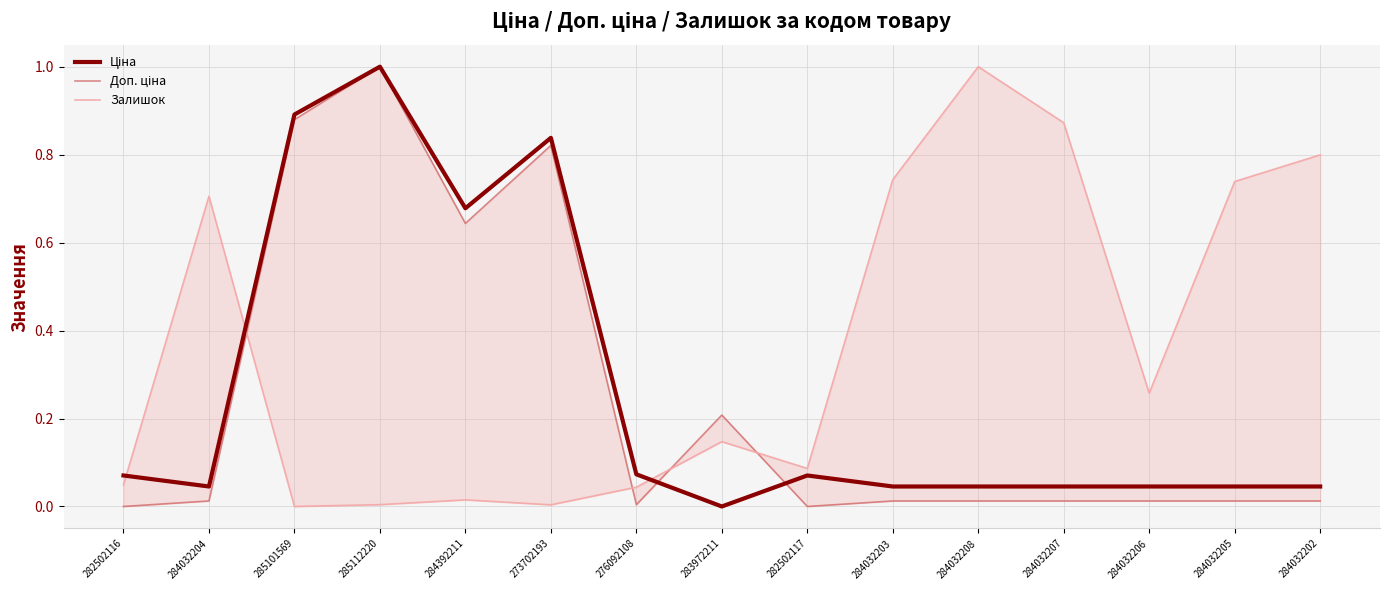

At 284392211, list the series in order from largest to smallest.

Ціна, Доп. ціна, Залишок